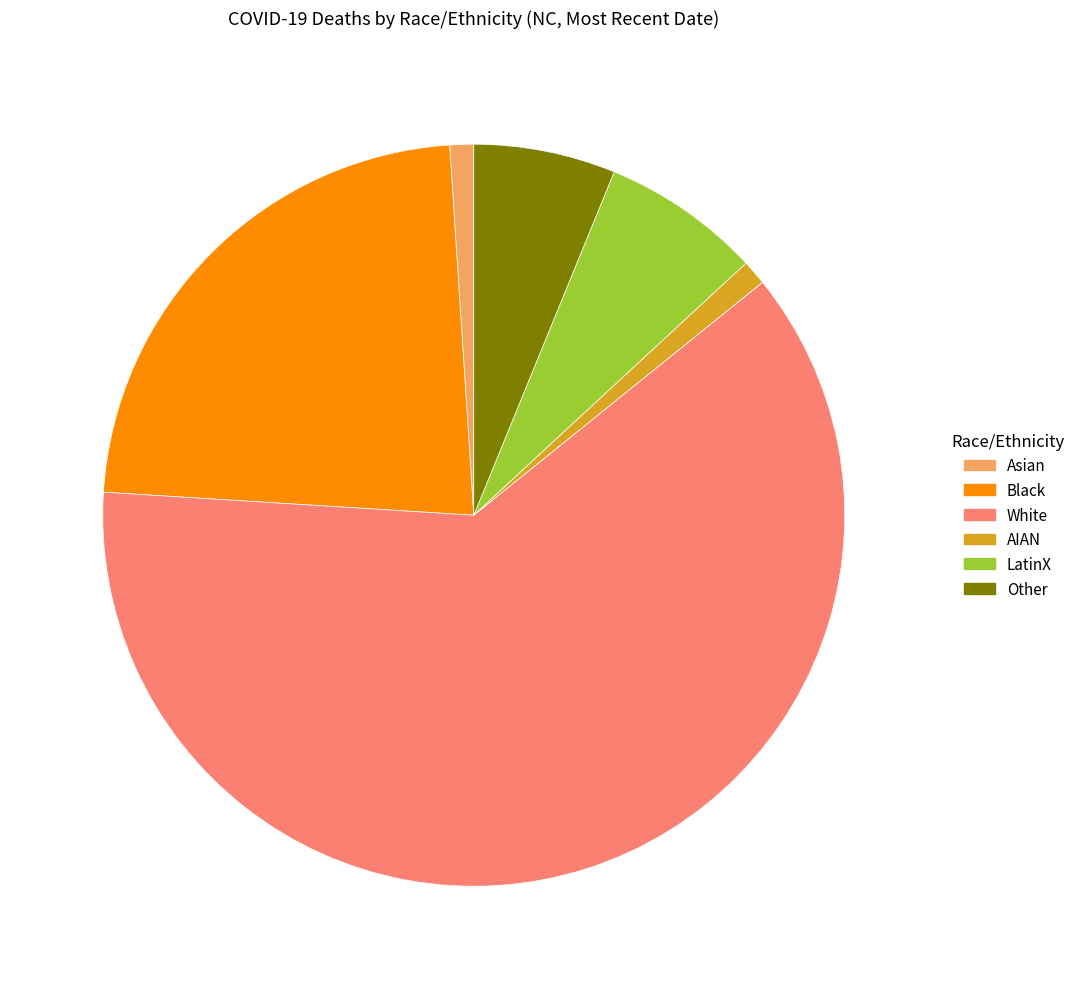

Is there a majority slice in this chart?

Yes